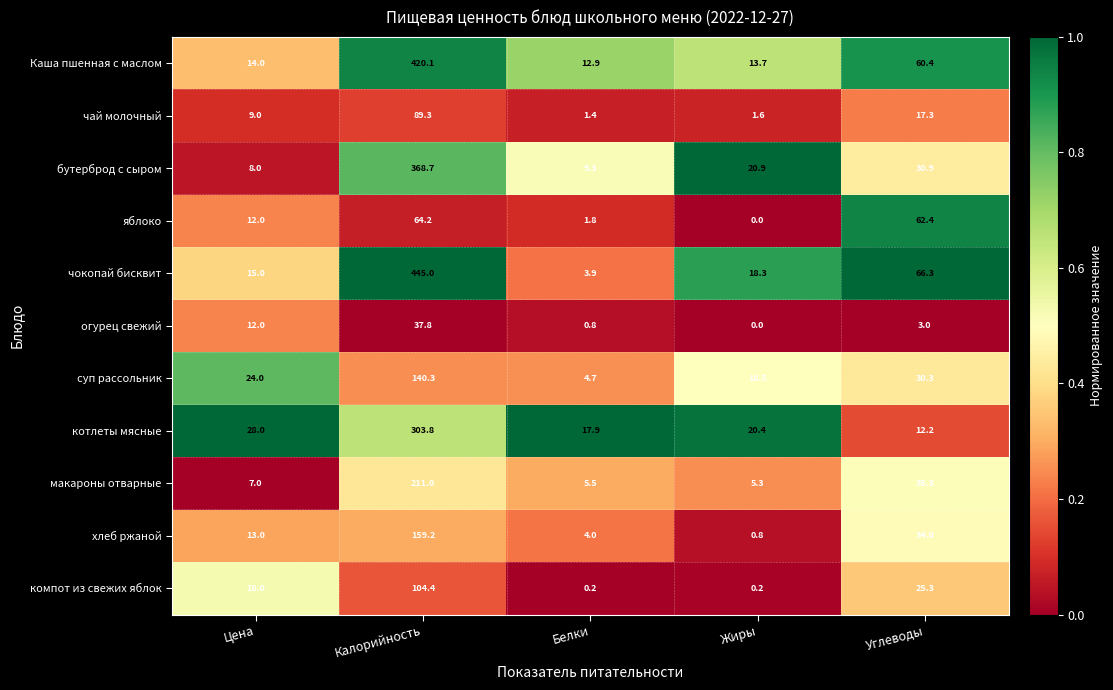

At which category is the sum across all series the highest?

Калорийность